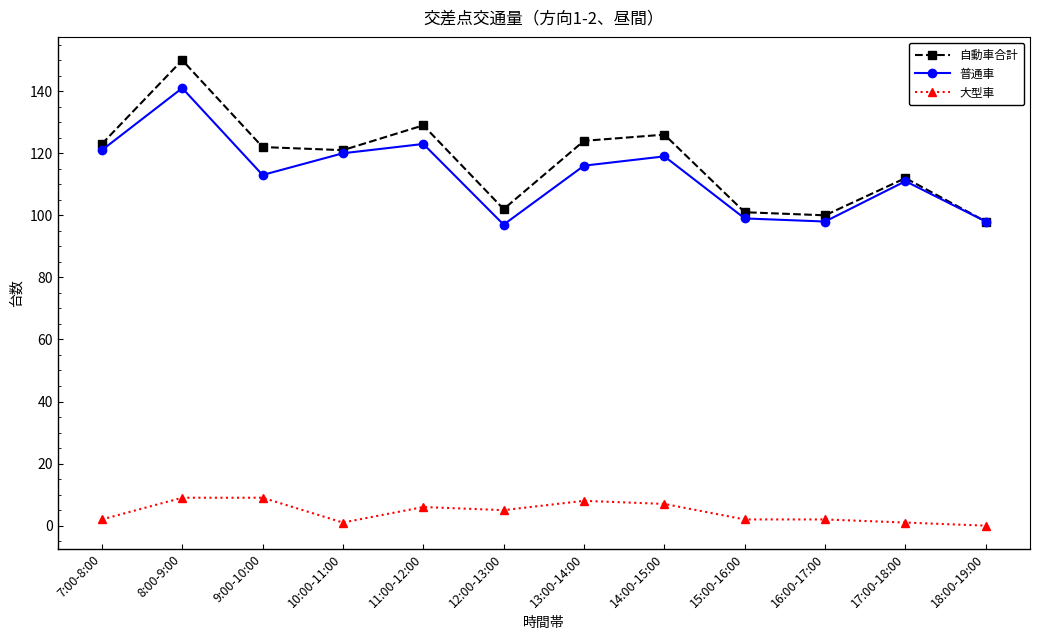

Reading left to right, list all the values displayed in this chart.

自動車合計: 123	150	122	121	129	102	124	126	101	100	112	98
普通車: 121	141	113	120	123	97	116	119	99	98	111	98
大型車: 2	9	9	1	6	5	8	7	2	2	1	0